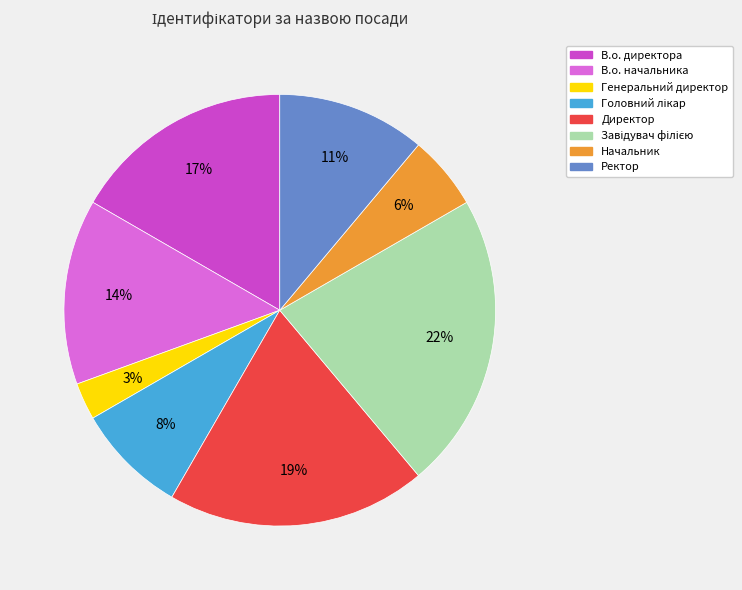

Does В.о. начальника represent more than half of the total?

No